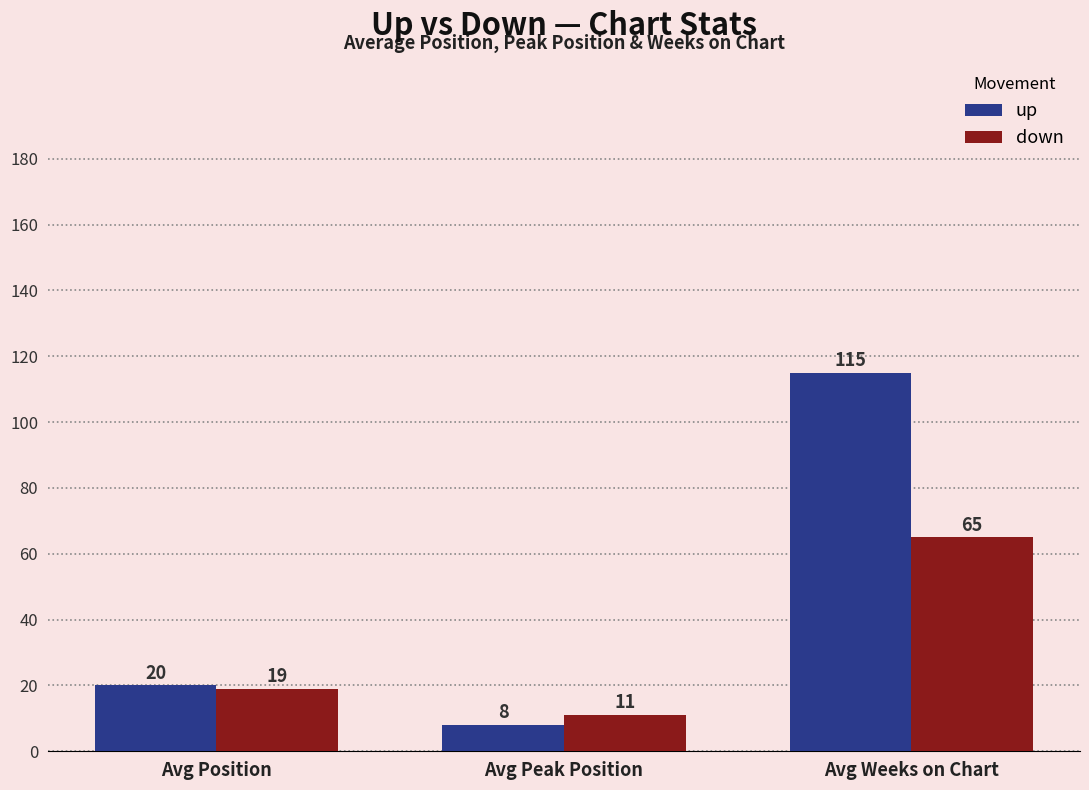

How many groups of bars are there?

3